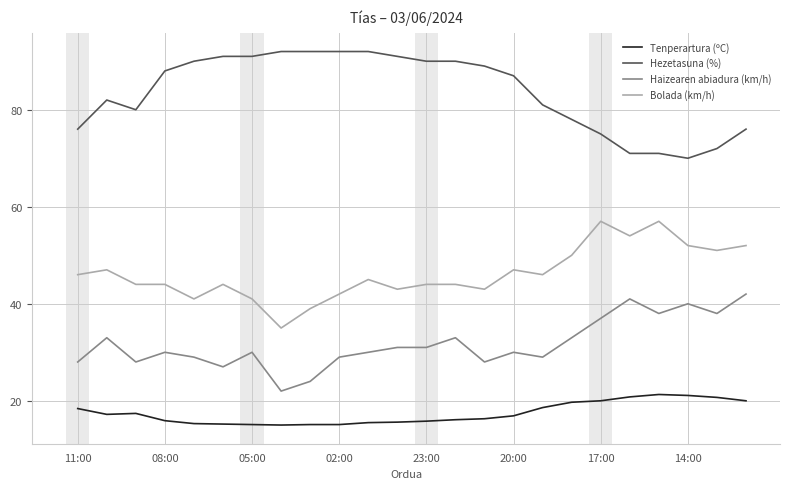

What is the greatest value displayed?

92.0